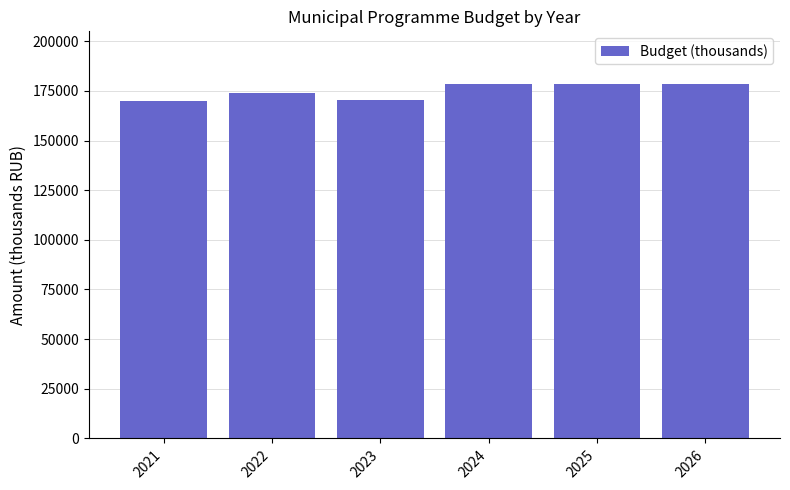

What is the maximum value shown in the chart?

178237.4